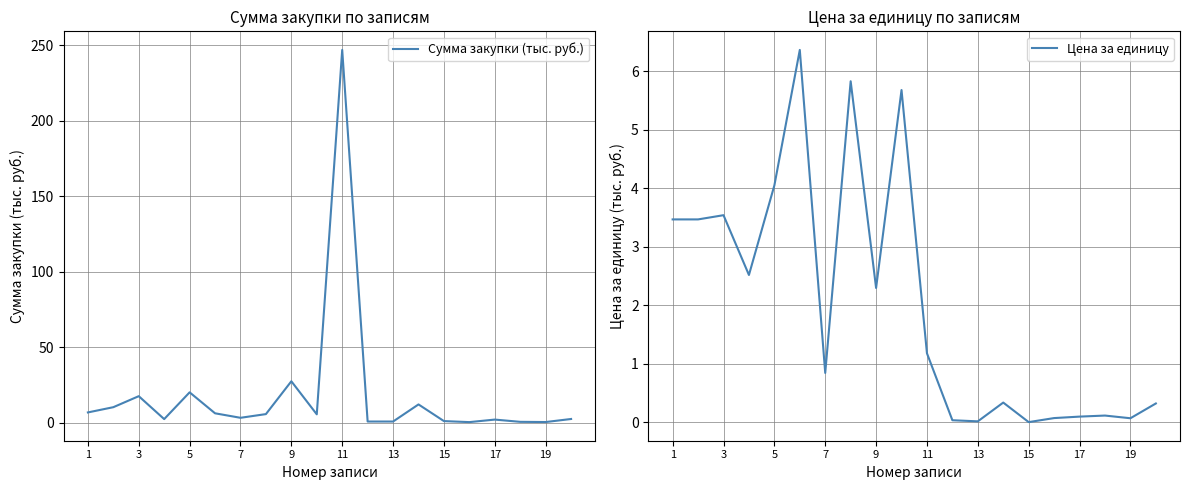

Read the Цена за единицу value at 19.

0.1